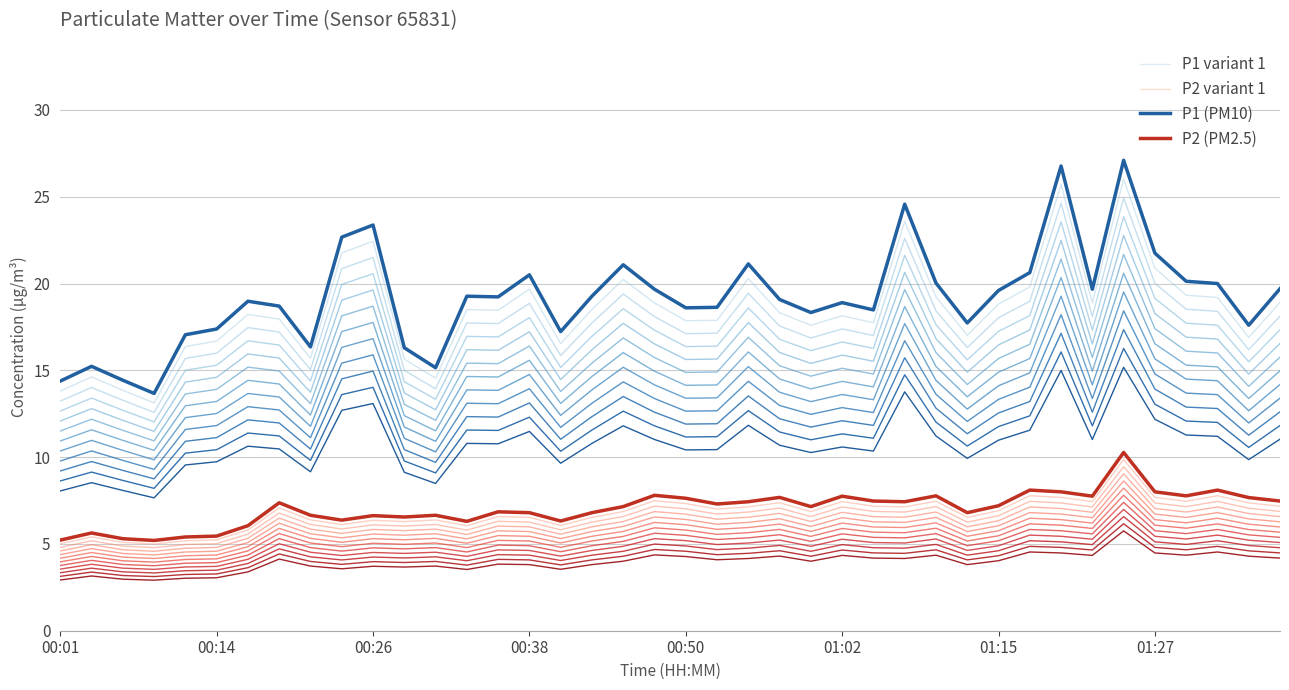

In P1 variant 1, how many points are higher than both neighbors (excluding endpoints)?

11